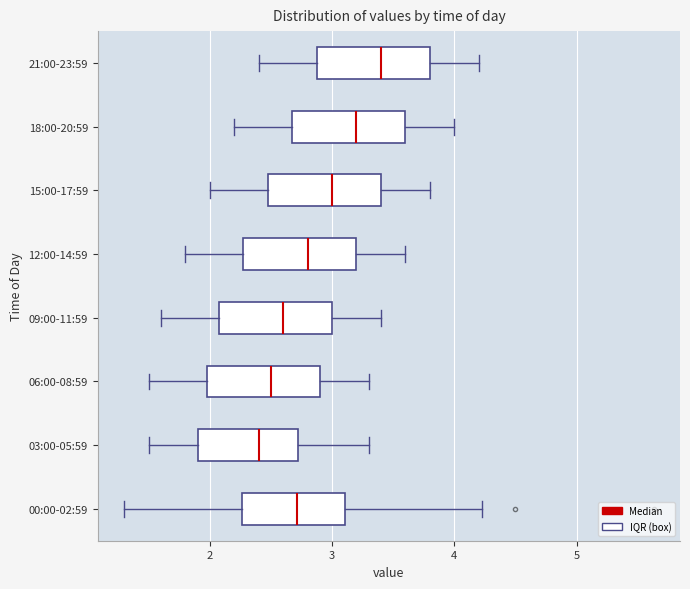

Reading bottom to top, read every box against the x-axis: the position of its median line, the range the box covers, and the ends of its whiskers. The values are not printed on the chart, so give them approximately, as read against the axis.

00:00-02:59: median 2.7, box 2.3 to 3.1, whiskers 1.3 to 4.2
03:00-05:59: median 2.4, box 1.9 to 2.7, whiskers 1.5 to 3.3
06:00-08:59: median 2.5, box 2.0 to 2.9, whiskers 1.5 to 3.3
09:00-11:59: median 2.6, box 2.1 to 3.0, whiskers 1.6 to 3.4
12:00-14:59: median 2.8, box 2.3 to 3.2, whiskers 1.8 to 3.6
15:00-17:59: median 3.0, box 2.5 to 3.4, whiskers 2.0 to 3.8
18:00-20:59: median 3.2, box 2.7 to 3.6, whiskers 2.2 to 4.0
21:00-23:59: median 3.4, box 2.9 to 3.8, whiskers 2.4 to 4.2